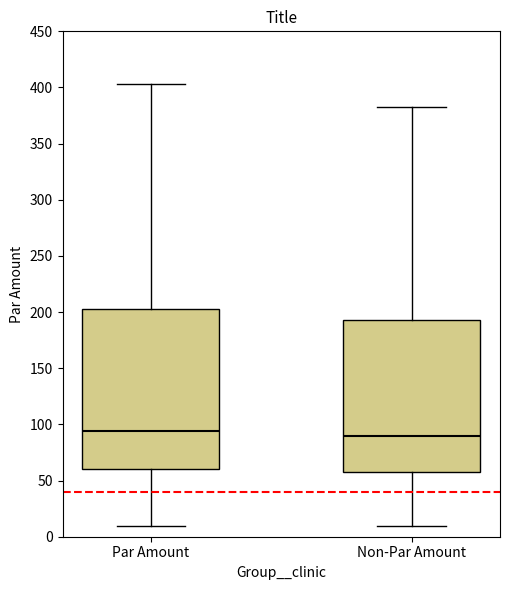

Reading left to right, read every box against the y-axis: the position of its median line, the range the box covers, and the ends of its whiskers. The values are not printed on the chart, so give them approximately, as read against the axis.

Par Amount: median 95, box 60 to 205, whiskers 10 to 405
Non-Par Amount: median 90, box 60 to 195, whiskers 10 to 385